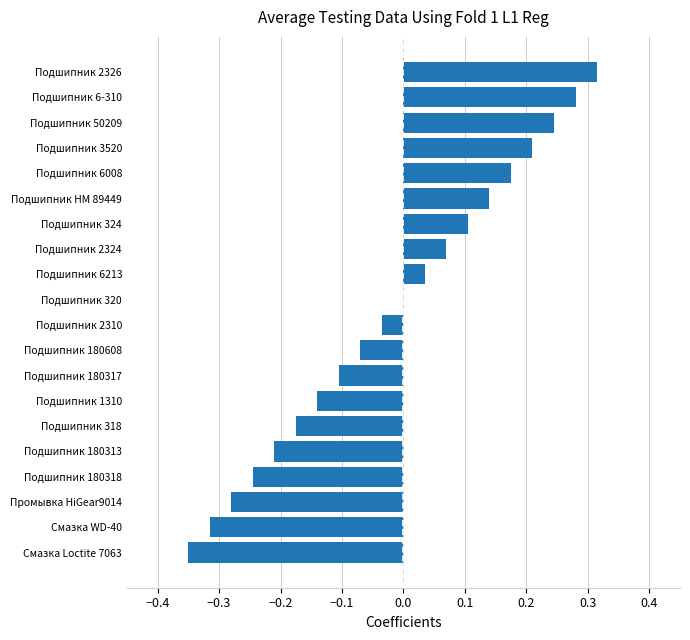

What is the change in value from Подшипник 2324 to Подшипник 6008?

+0.1